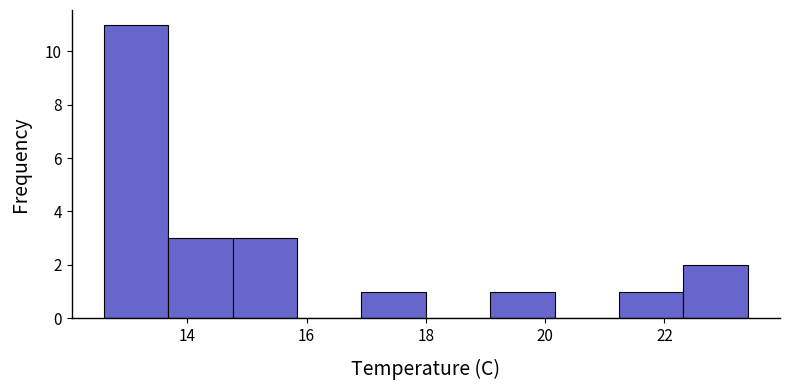

Reading left to right, list every bar in this chart as the range it spans on the x-axis followed by its height. Neither the bar edges nor the heights are printed on the chart, so give them approximately, as read against the axes.

12.60 to 13.68: 11
13.68 to 14.76: 3
14.76 to 15.84: 3
15.84 to 16.92: 0
16.92 to 18.00: 1
18.00 to 19.08: 0
19.08 to 20.16: 1
20.16 to 21.24: 0
21.24 to 22.32: 1
22.32 to 23.40: 2